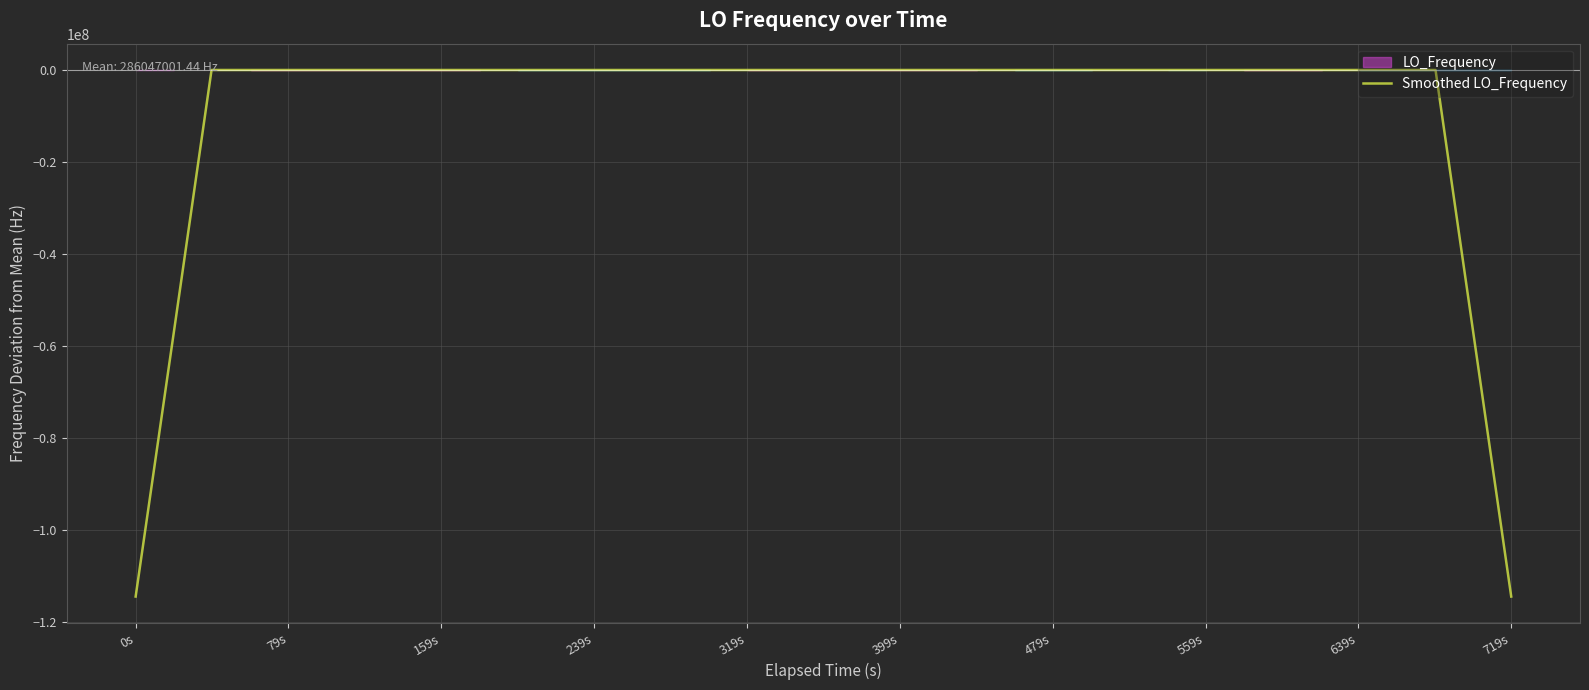

How many points are higher than both their immediate neighbors (excluding endpoints)?

5